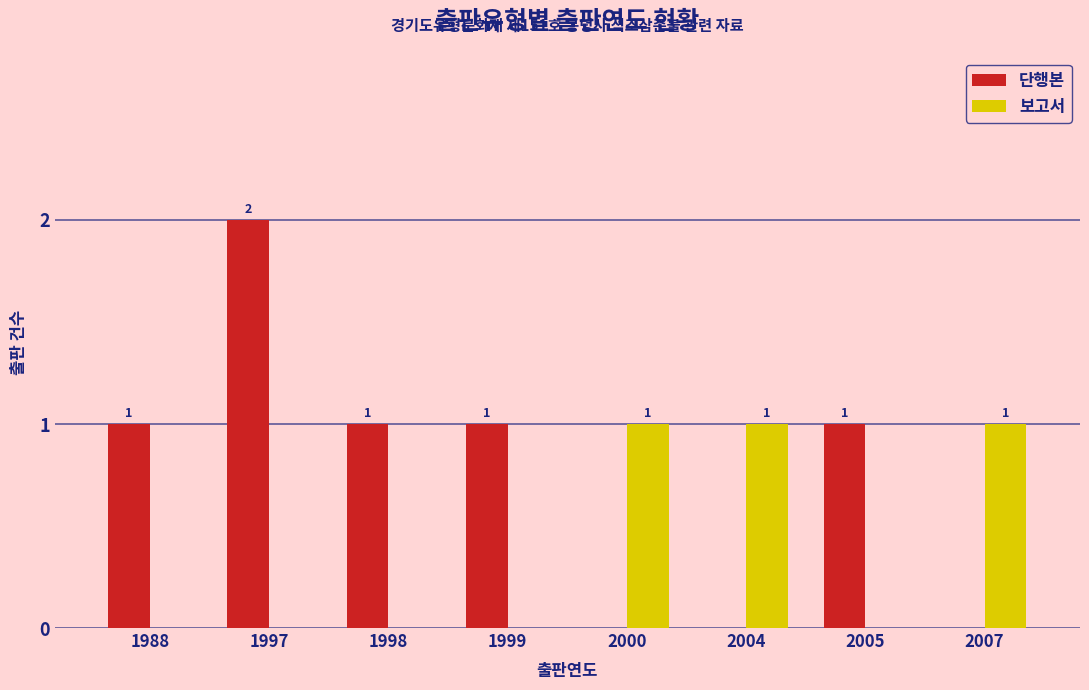

Which label corresponds to the largest value in the chart?

1997